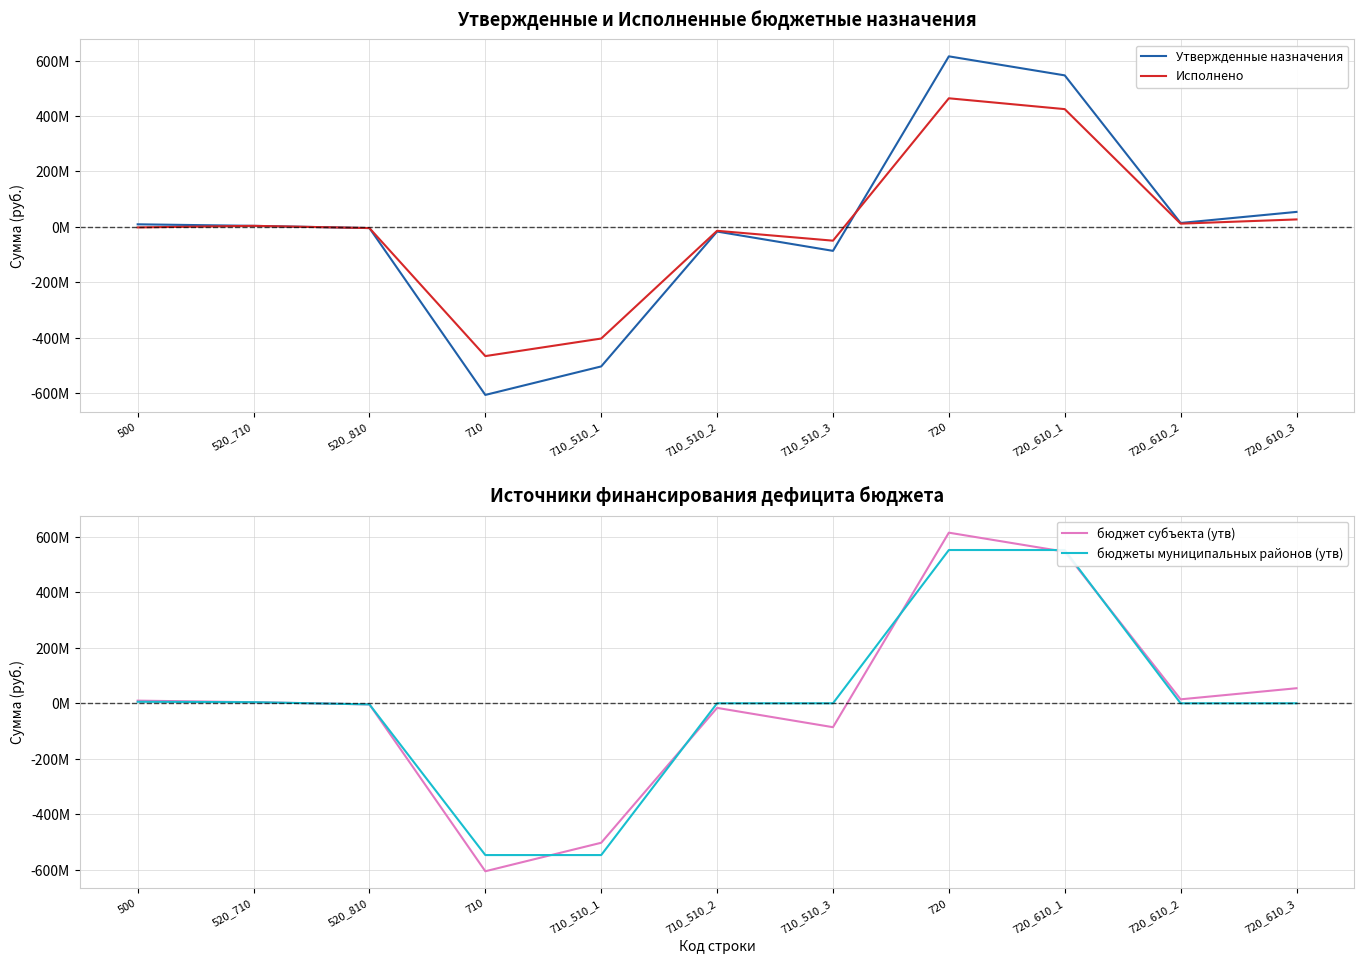

Which has a higher value, 720_610_1 or 710?

720_610_1